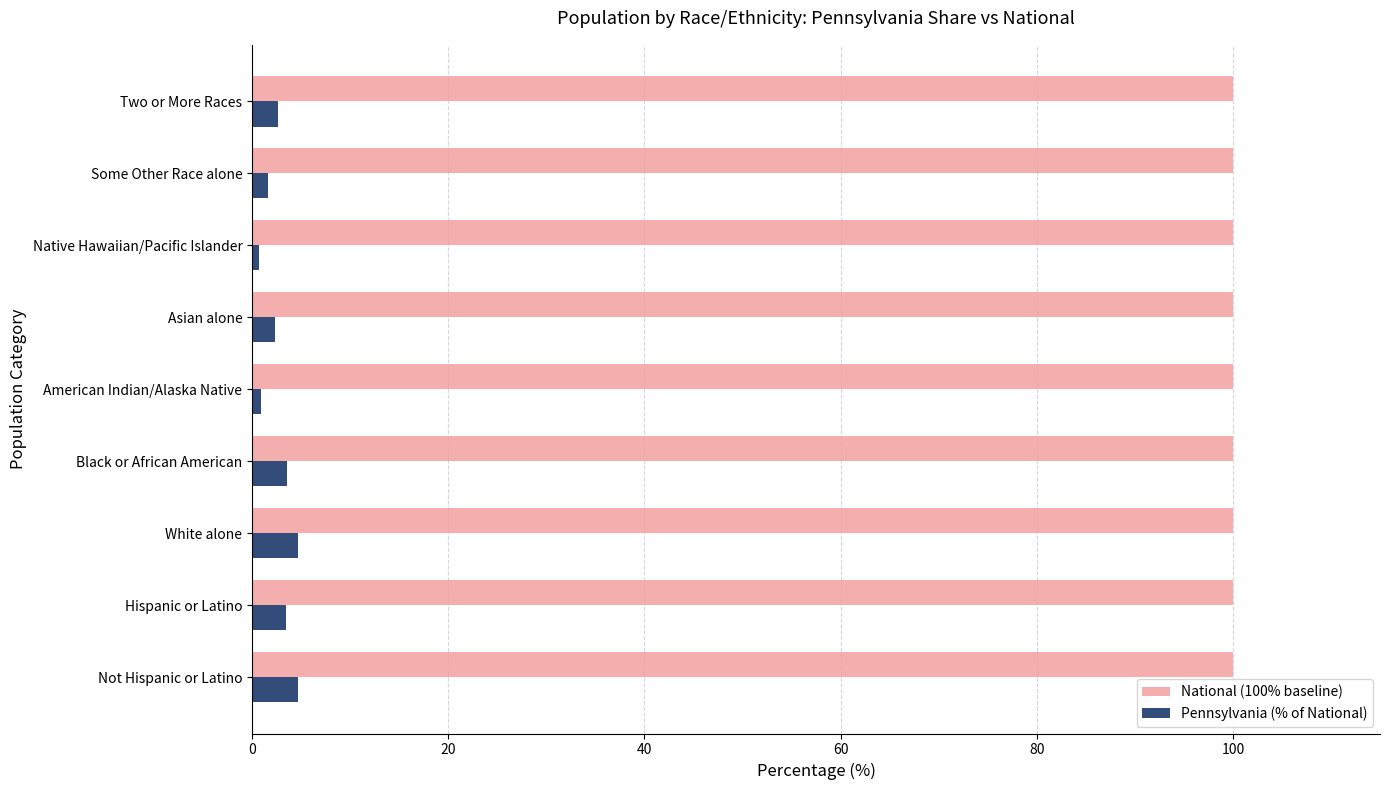

What is the spread (max minus min) of values at Asian alone?

97.6